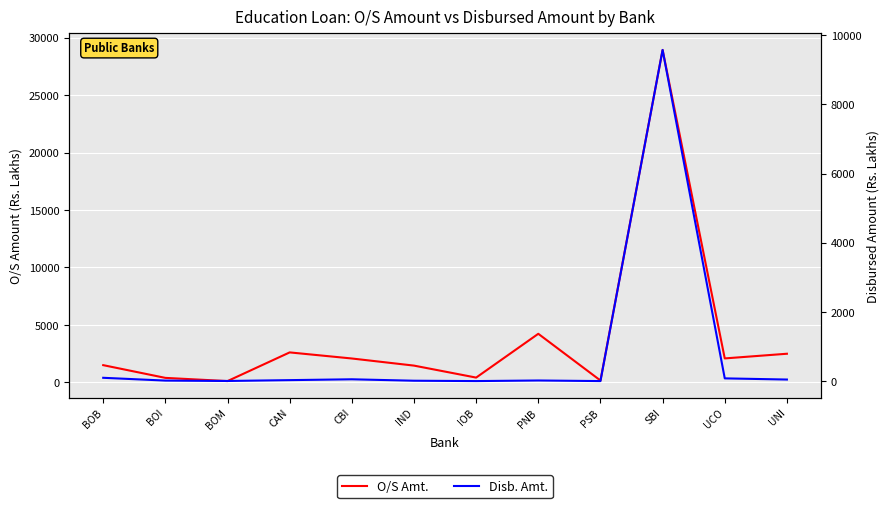

What are all the series names shown in the legend?

O/S Amt., Disb. Amt.